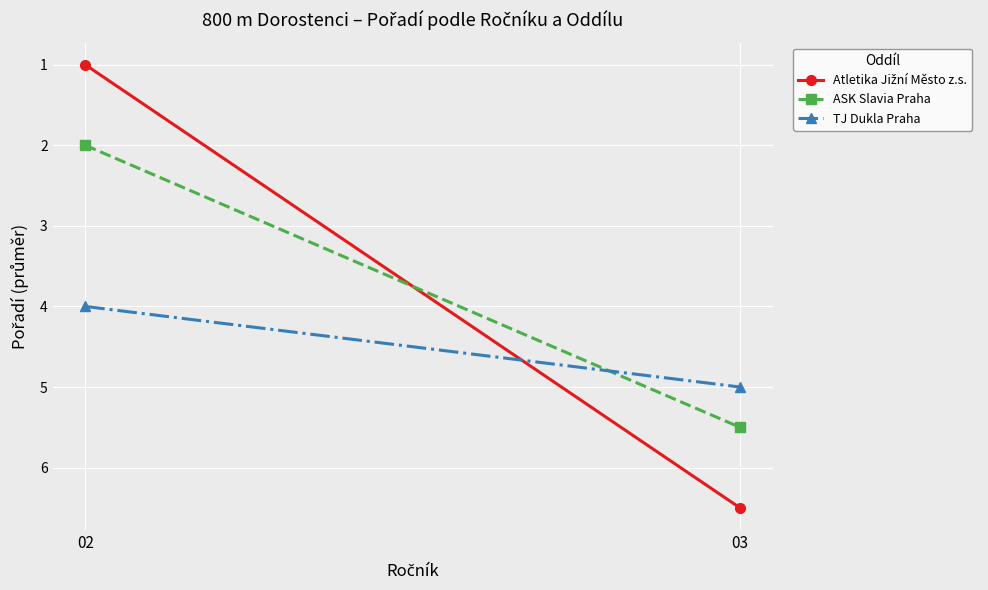

What is the difference between the TJ Dukla Praha values at 02 and 03?

1.0